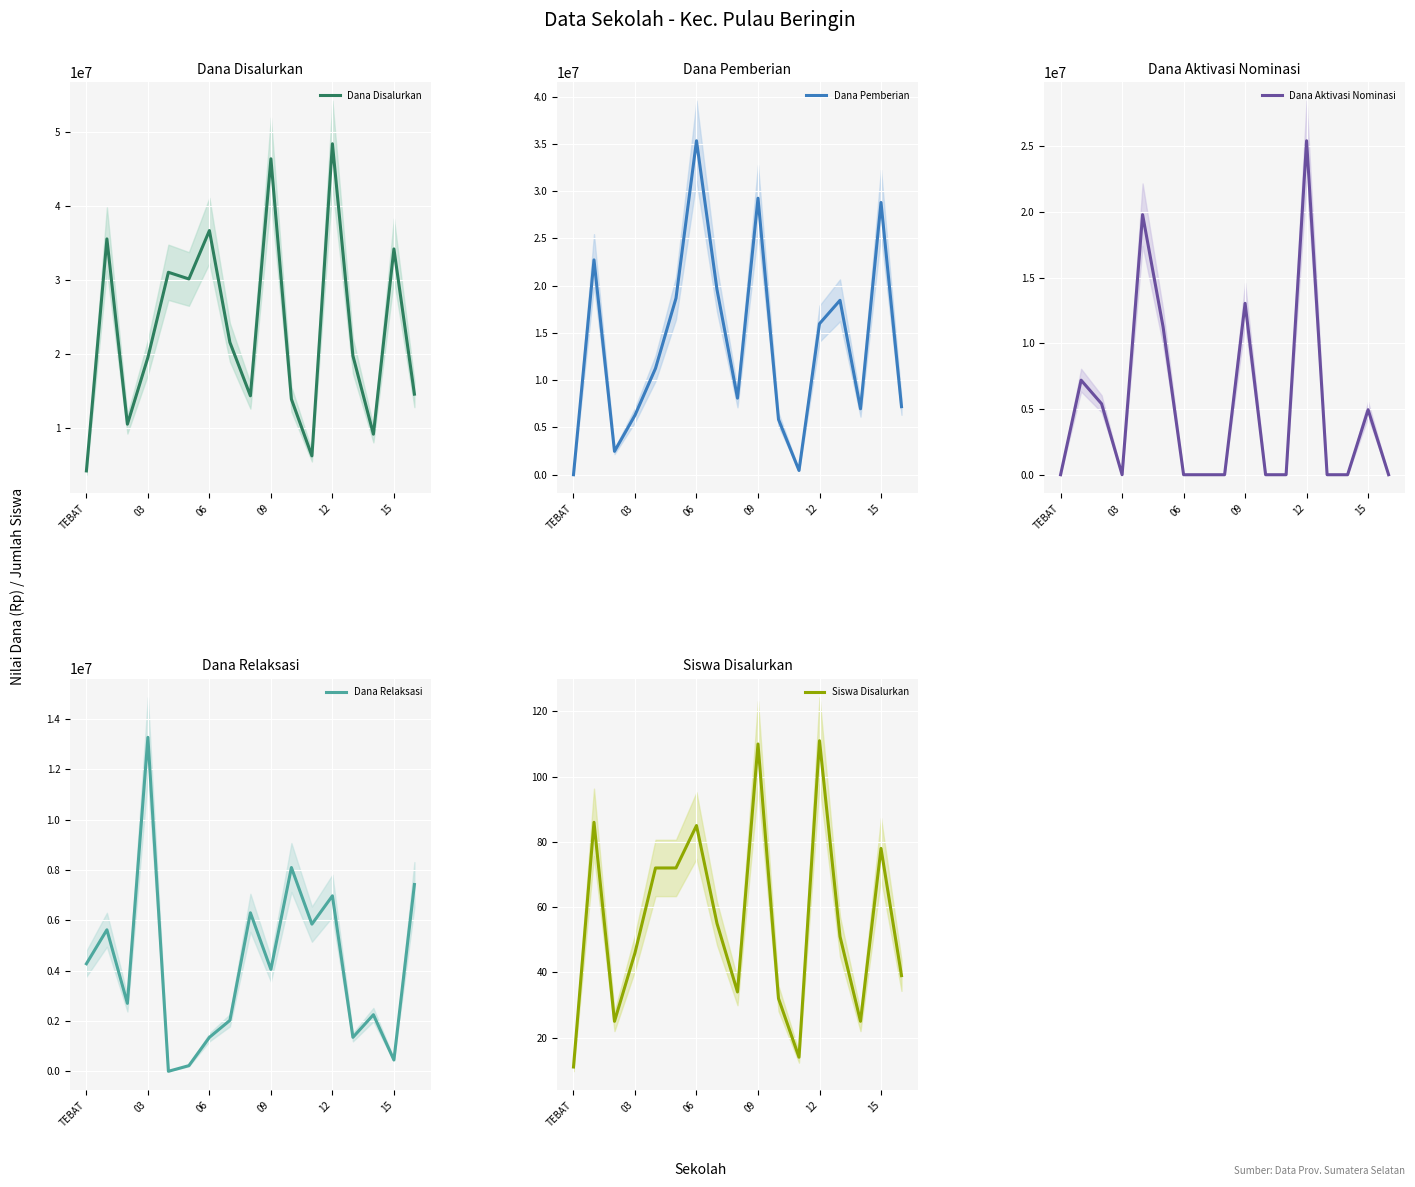

What is the average value of the Dana Aktivasi Nominasi series?

5122059